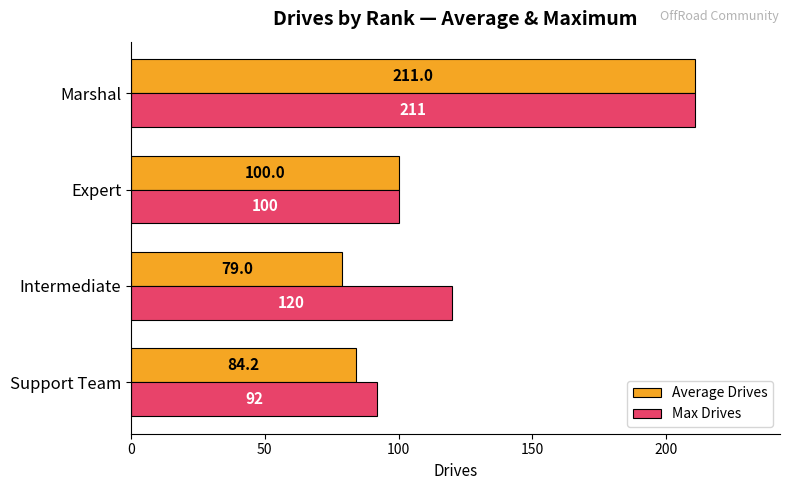

What is the lowest value of the Average Drives series?

79.0